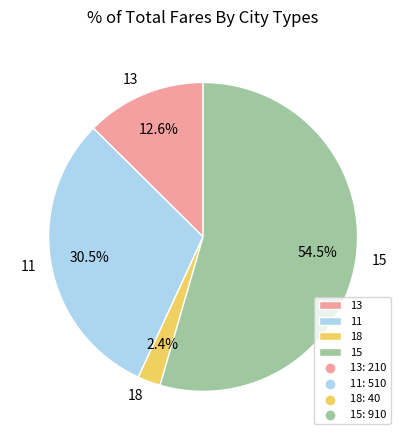

To the nearest percent, what is the combined percentage of 18 and 13?

15%